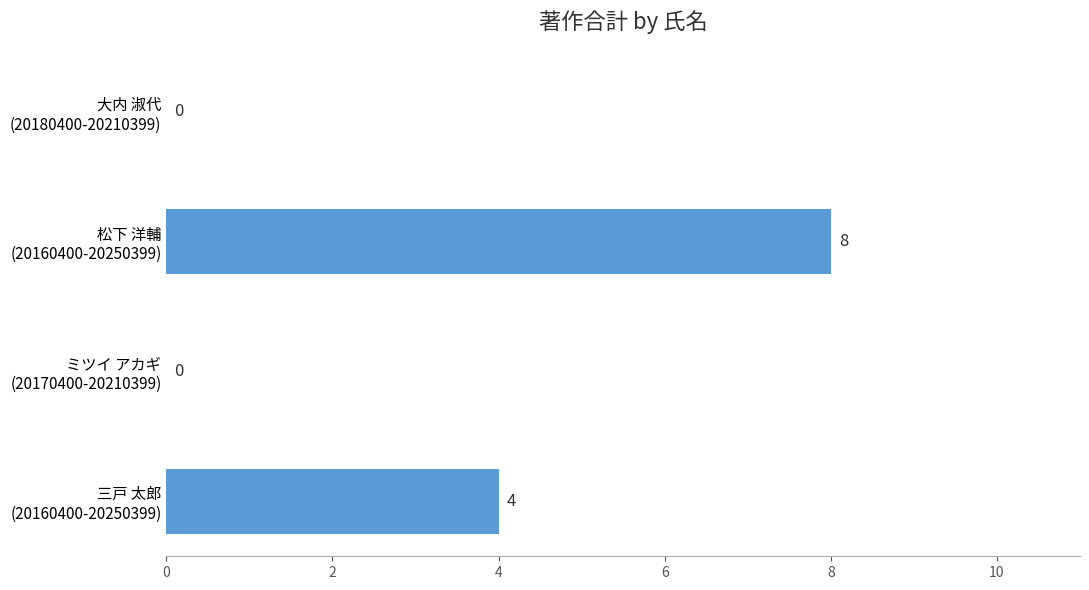

What is the maximum value shown in the chart?

8